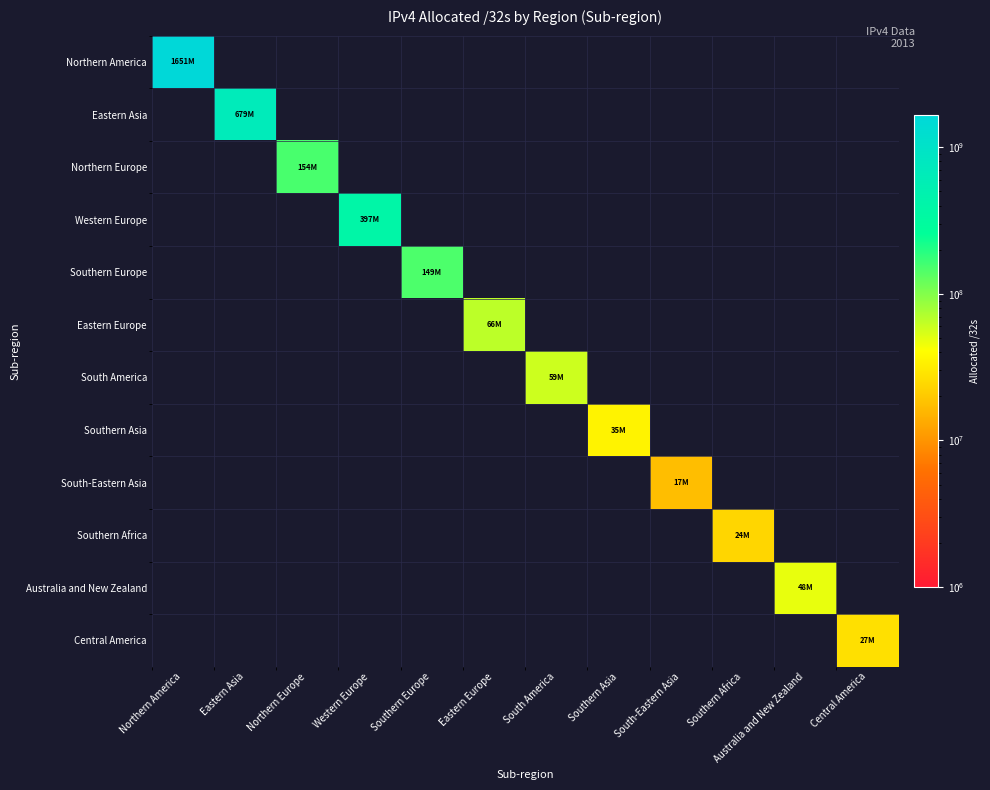

Is the value of Southern Europe at South America greater than the value of Southern Africa at Northern America?

No